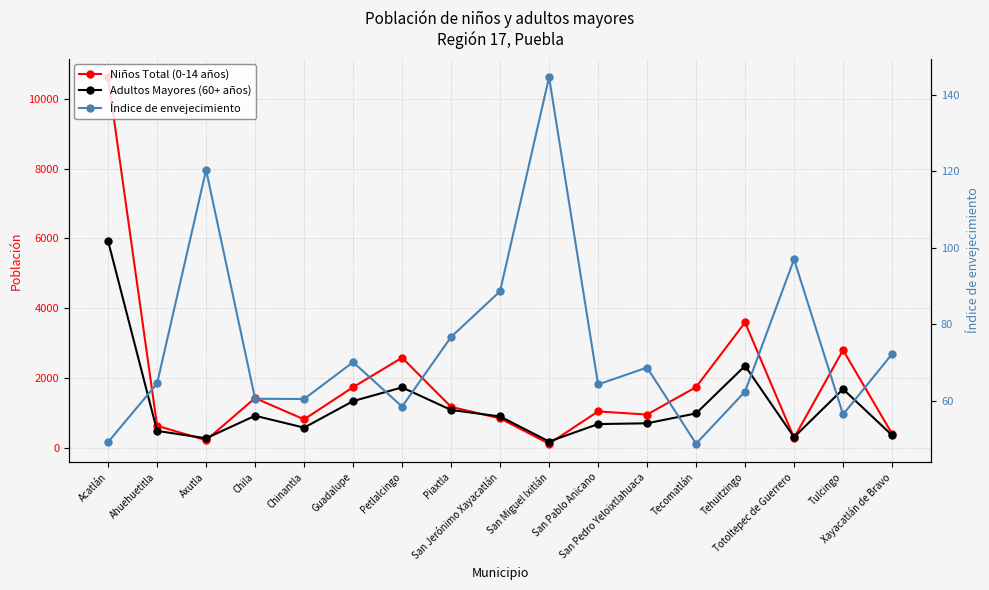

What is the total value across all series at Guadalupe?

3133.1